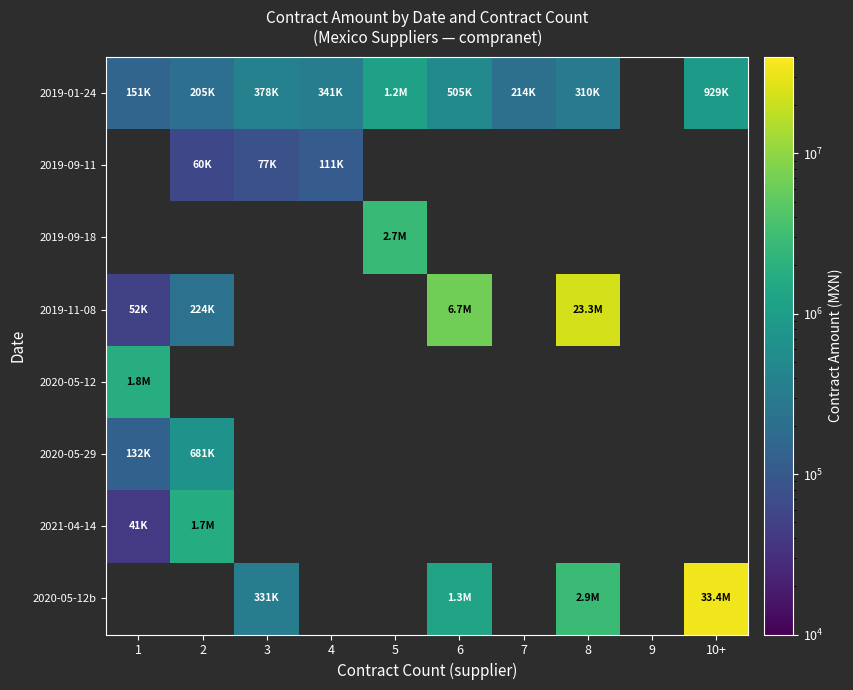

Is the value of 2019-11-08 at 1 greater than the value of 2019-01-24 at 1?

No